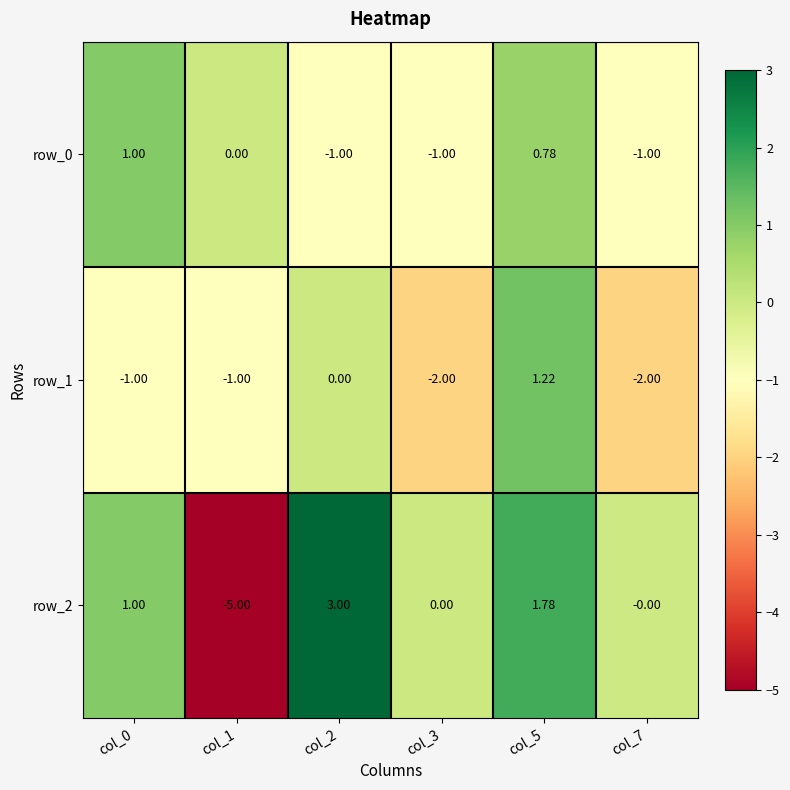

Is the value of row_0 at col_5 greater than the value of row_1 at col_2?

Yes